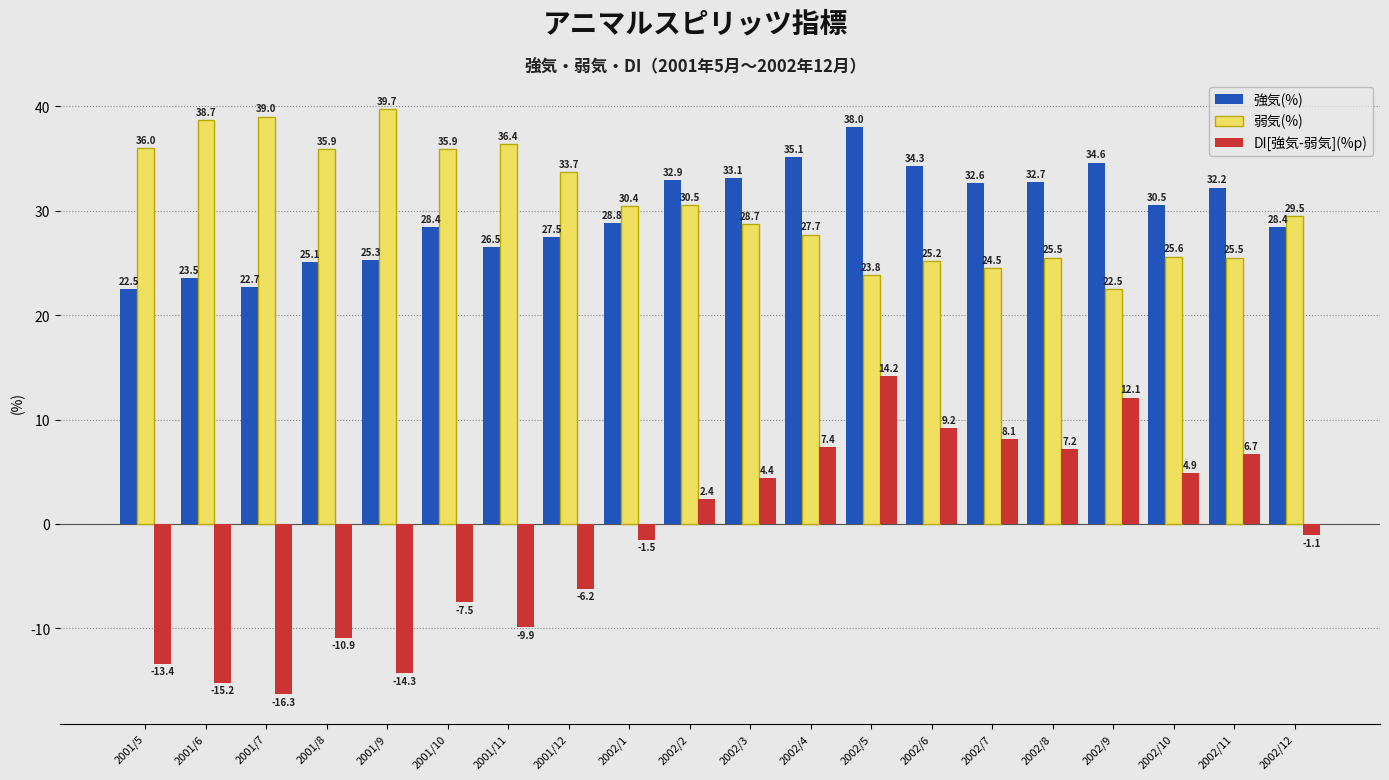

What is the value of the 弱気(%) bar at the 5th from the left?

39.7